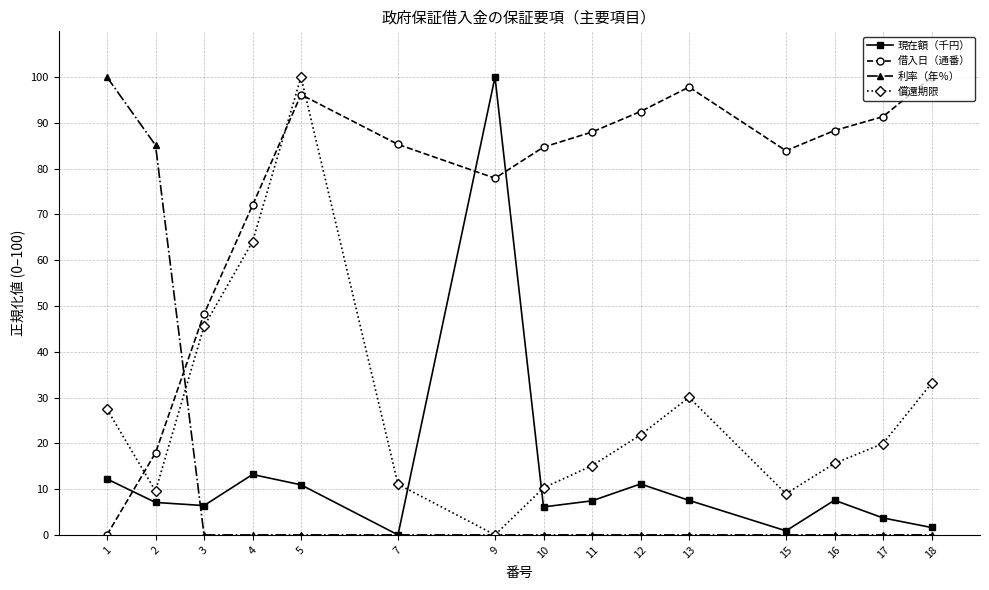

At which category is the sum across all series the highest?

5